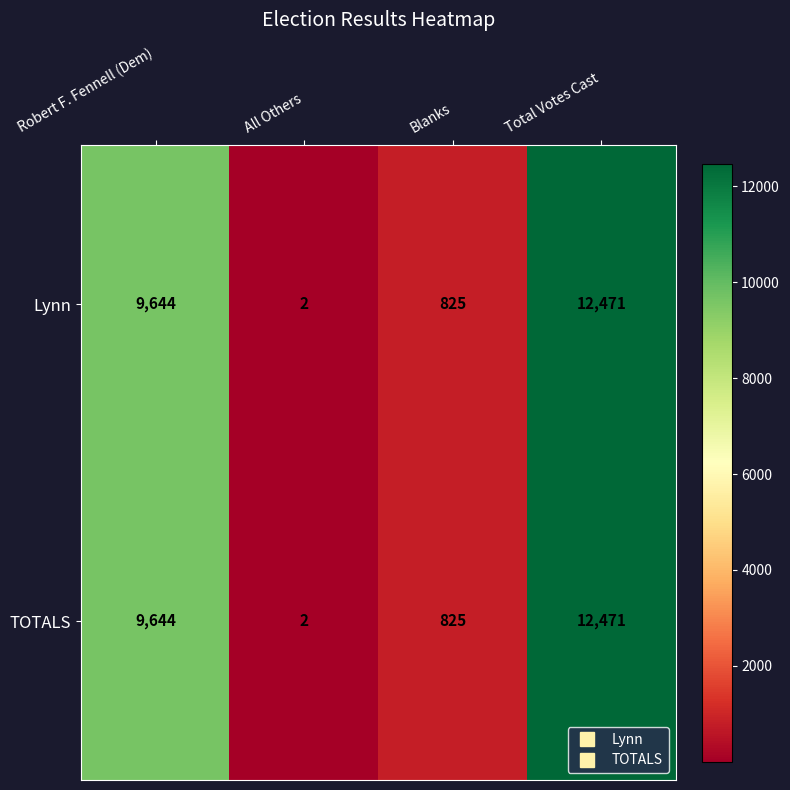

Is the value of Lynn at Total Votes Cast greater than the value of TOTALS at Blanks?

Yes